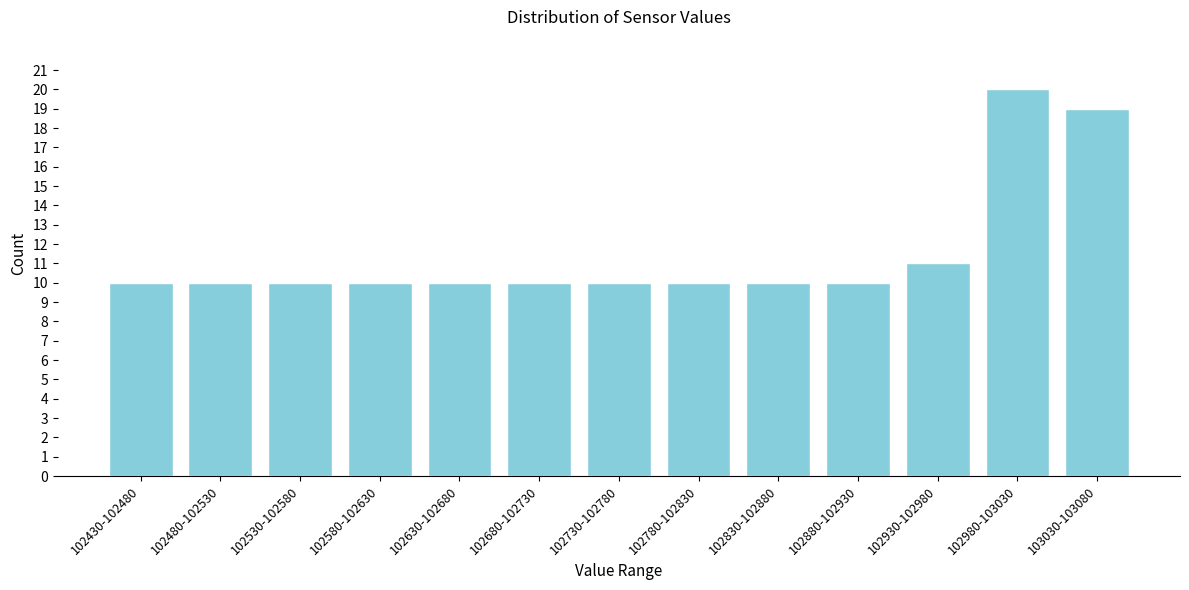

Reading right to left, extract all data points from this chart.

103030-103080=19	102980-103030=20	102930-102980=11	102880-102930=10	102830-102880=10	102780-102830=10	102730-102780=10	102680-102730=10	102630-102680=10	102580-102630=10	102530-102580=10	102480-102530=10	102430-102480=10